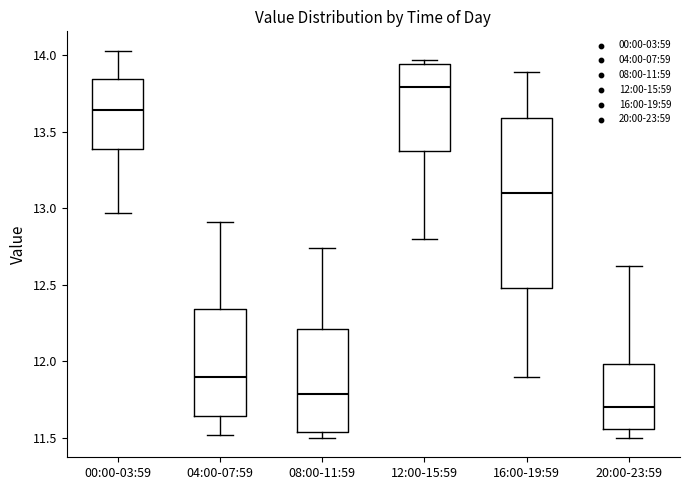

Reading left to right, transcribe this box plot: for each box, give where its median line is, the range the box spans, and where its two whiskers end, as read against the y-axis. The values are not printed on the chart, so give them approximately, as read against the axis.

00:00-03:59: median 13.65, box 13.40 to 13.85, whiskers 12.95 to 14.05
04:00-07:59: median 11.90, box 11.65 to 12.35, whiskers 11.50 to 12.90
08:00-11:59: median 11.80, box 11.55 to 12.20, whiskers 11.50 to 12.75
12:00-15:59: median 13.80, box 13.40 to 13.95, whiskers 12.80 to 13.95 (just above the box's upper edge)
16:00-19:59: median 13.10, box 12.50 to 13.60, whiskers 11.90 to 13.90
20:00-23:59: median 11.70, box 11.55 to 12.00, whiskers 11.50 to 12.60